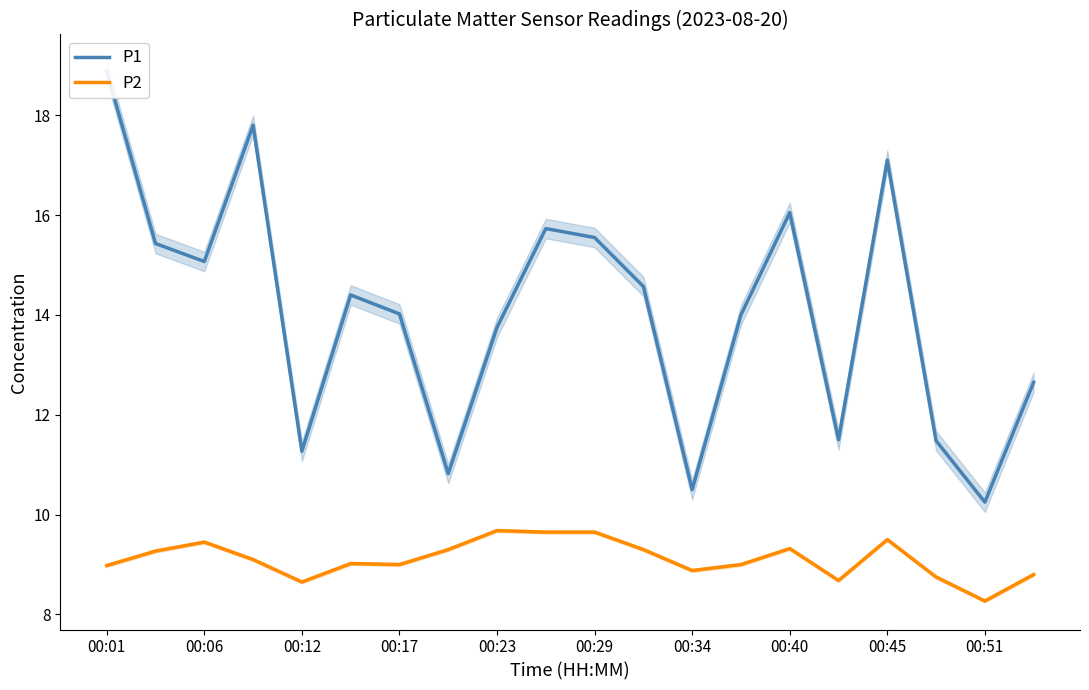

At which label does P2 reach its minimum?

00:51